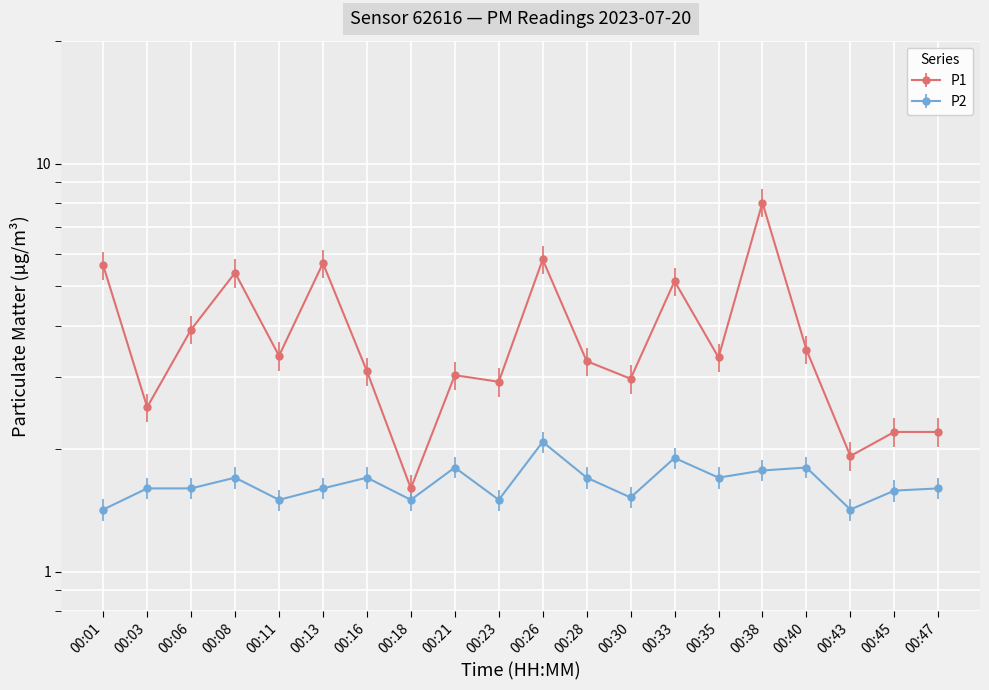

How many lines are shown in the chart?

2